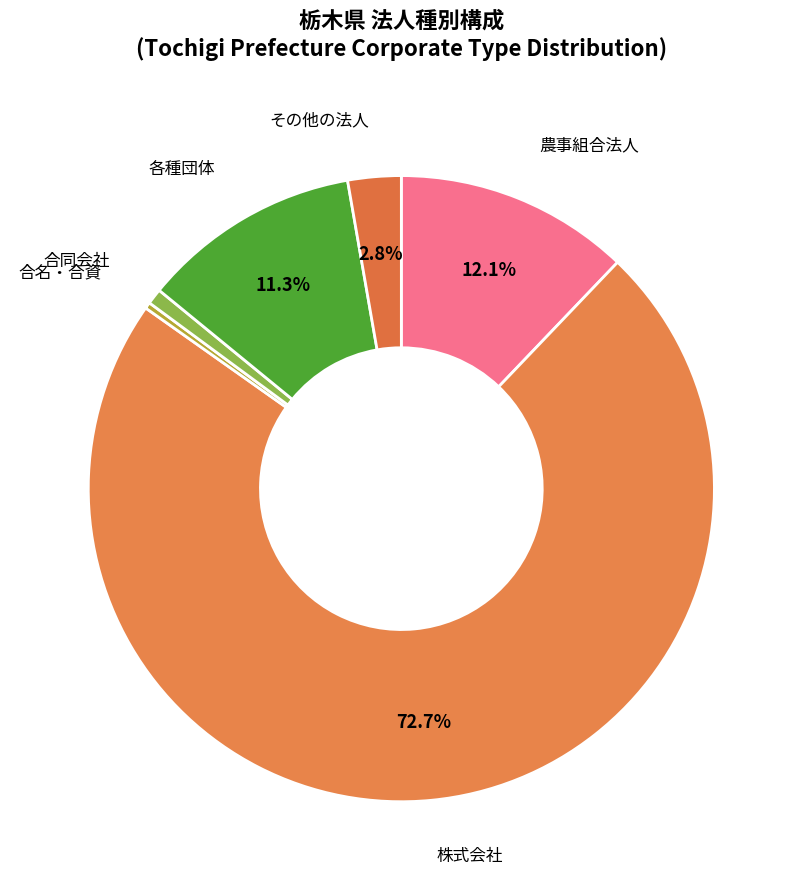

Which category has the biggest portion of the pie?

株式会社